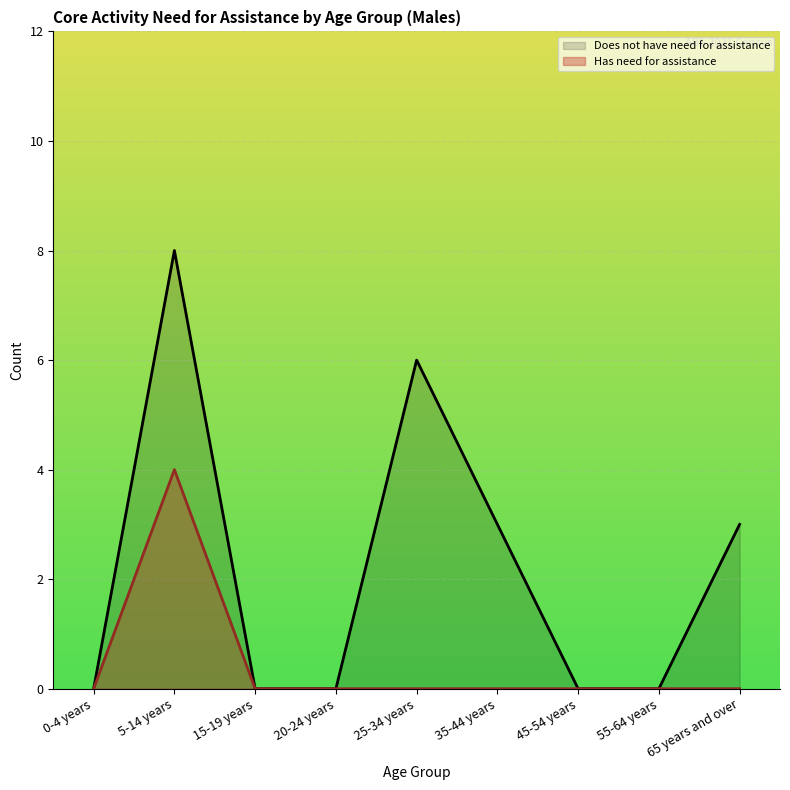

Is it true that Has need for assistance equals 0 at 45-54 years?

True